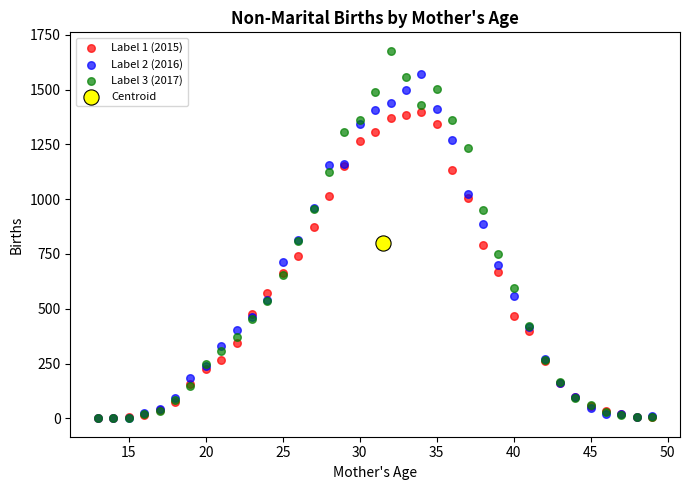

What are all the series names shown in the legend?

Label 1 (2015), Label 2 (2016), Label 3 (2017), Centroid